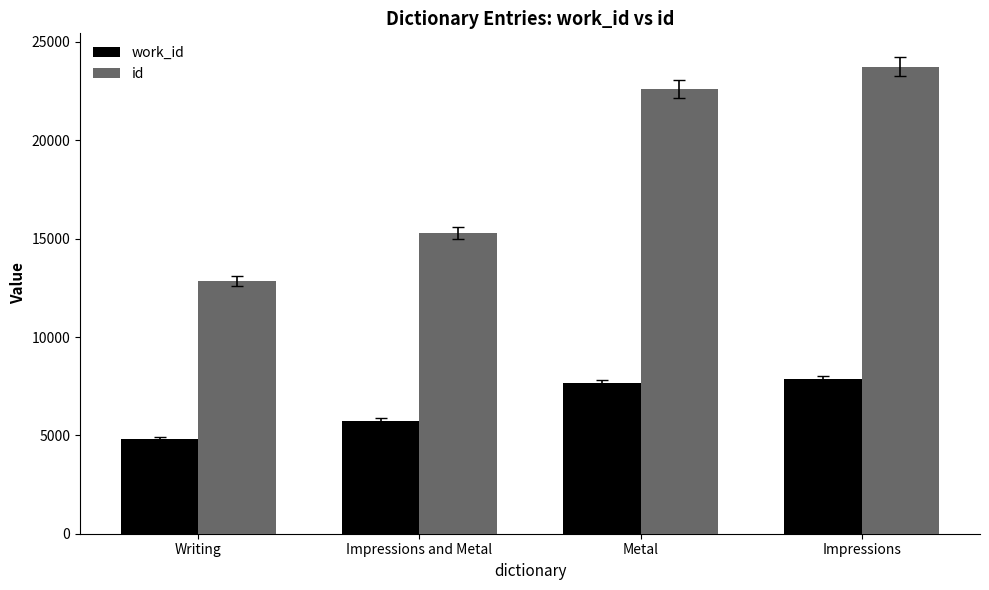

What is the minimum value for work_id?

4808